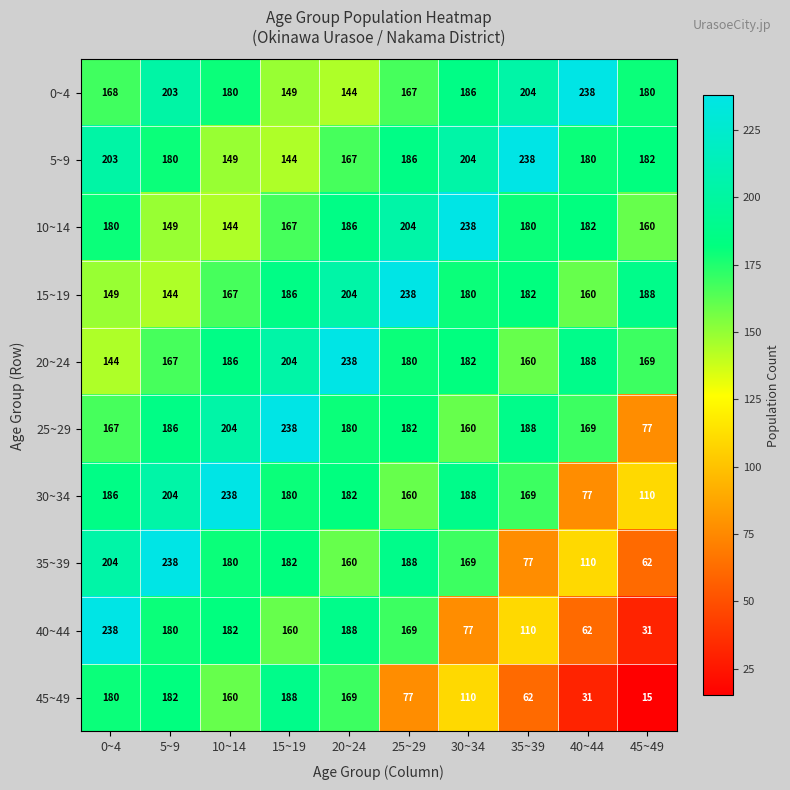

What is the average value of the 5~9 series?

183